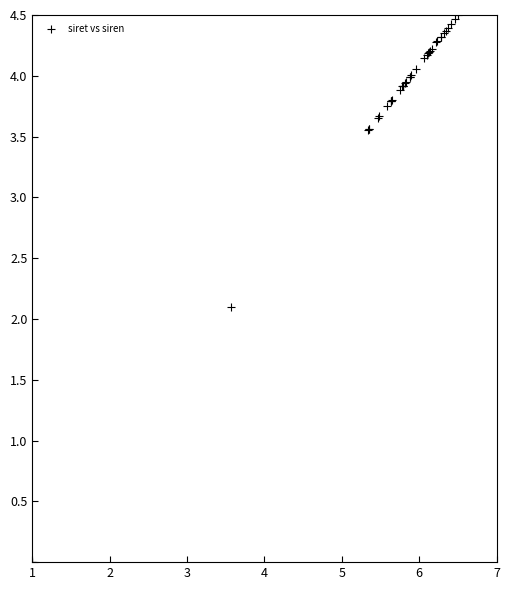

What Y value in the scatter plot is closest to 2?

2.1